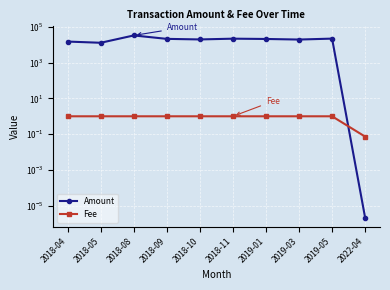

True or false: Amount and Fee cross at least once.

True